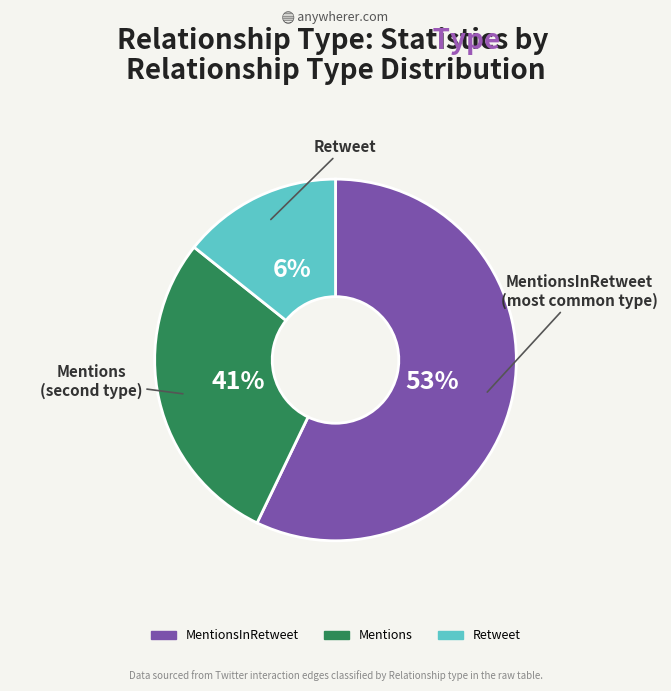

Which slice is the largest?

MentionsInRetweet